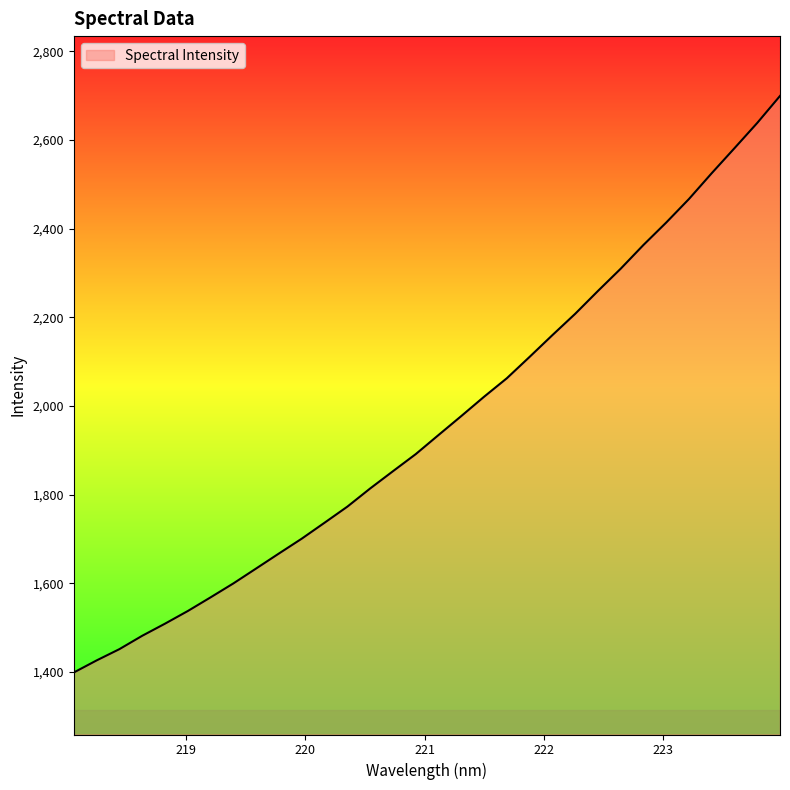

How many values exceed 1934?

16